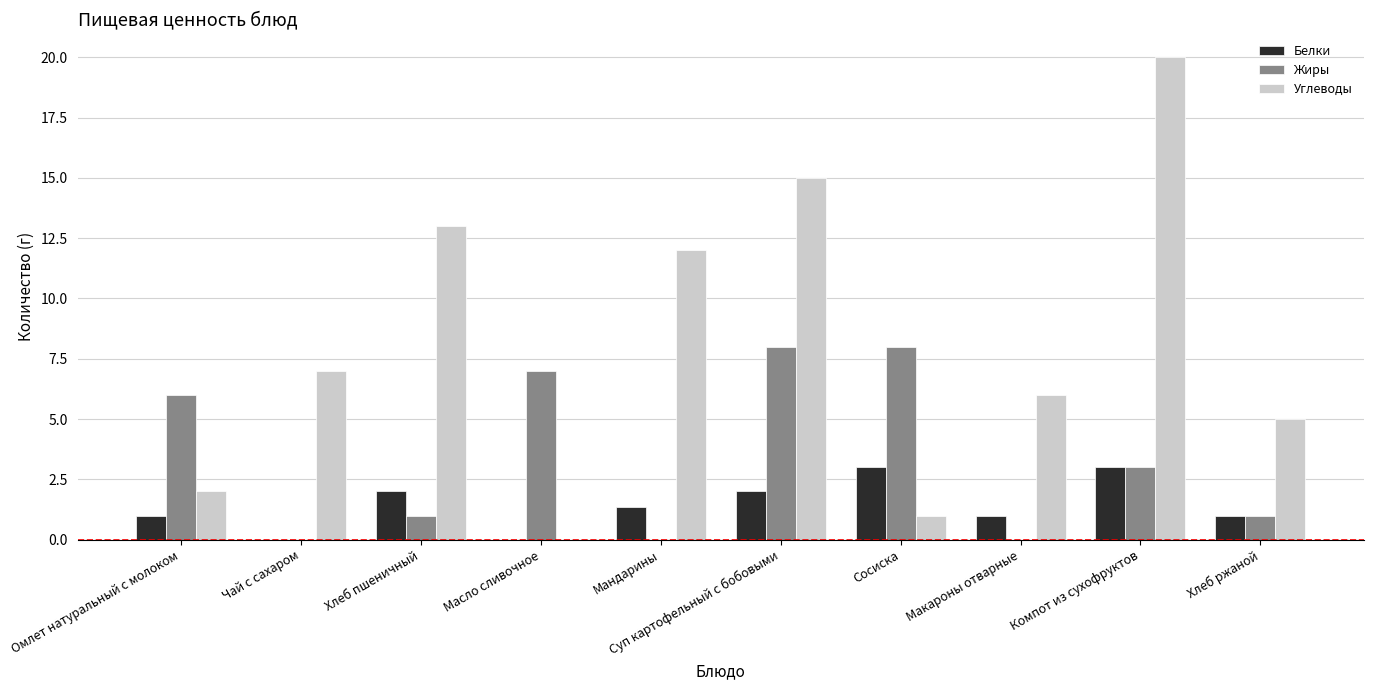

Is it true that Углеводы equals 1.9 at Хлеб ржаной?

False